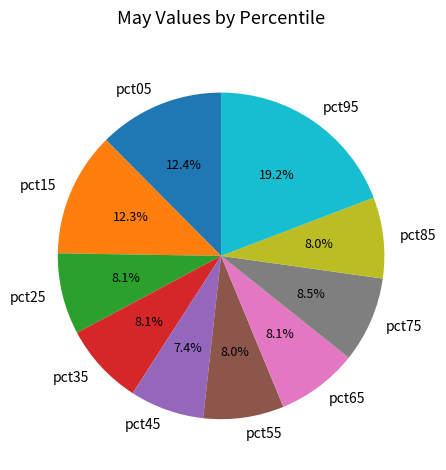

Is pct45 the majority of the pie?

No